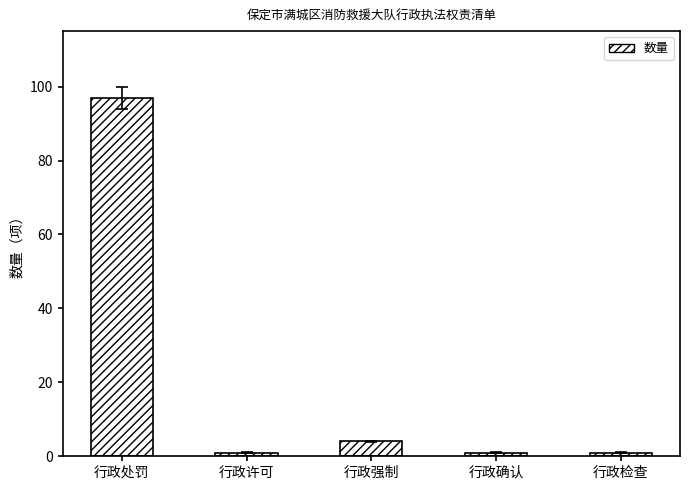

Approximately how many times larger is the value at 行政许可 compared to 行政确认?

1.0